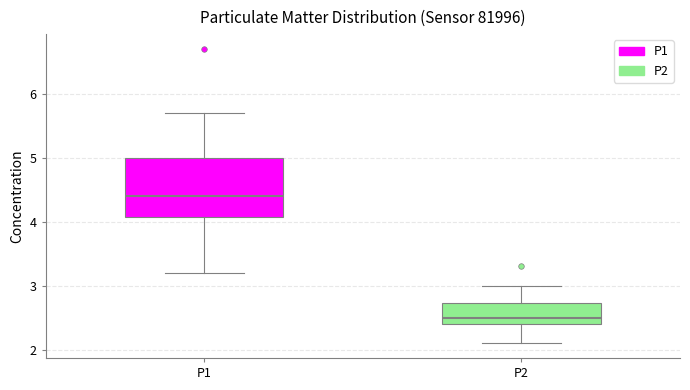

Where is the lower edge of the box for P2 on the y-axis? The values are not printed on the chart, so give them approximately, as read against the axis.

2.4